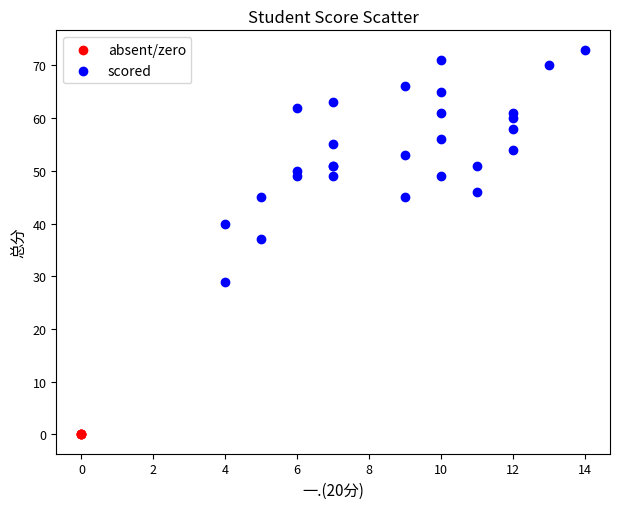

What are all the series names shown in the legend?

absent/zero, scored